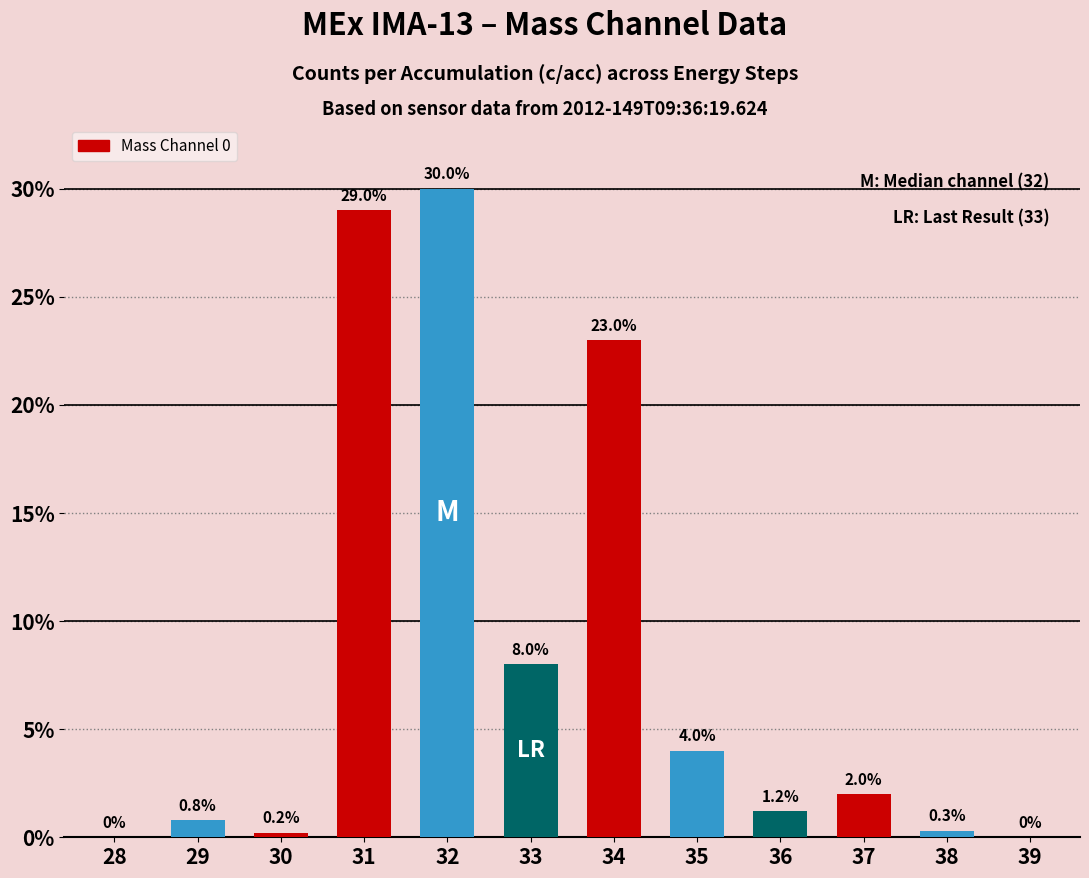

What is the change in value from 33 to 35?

-4.0